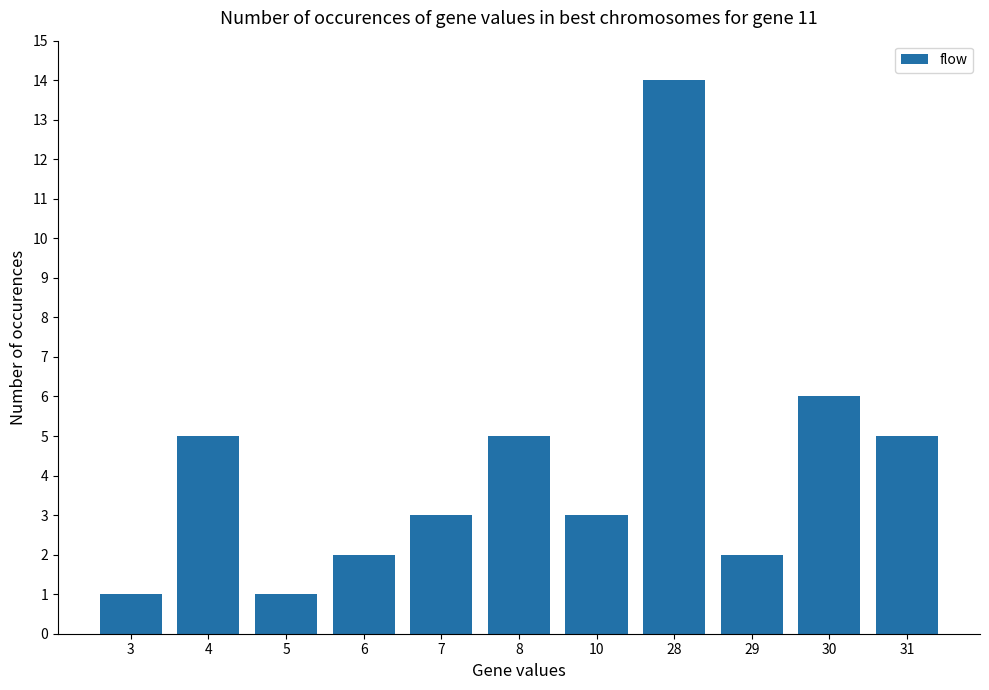

The chart shows a value of 1 at 6. True or false?

False